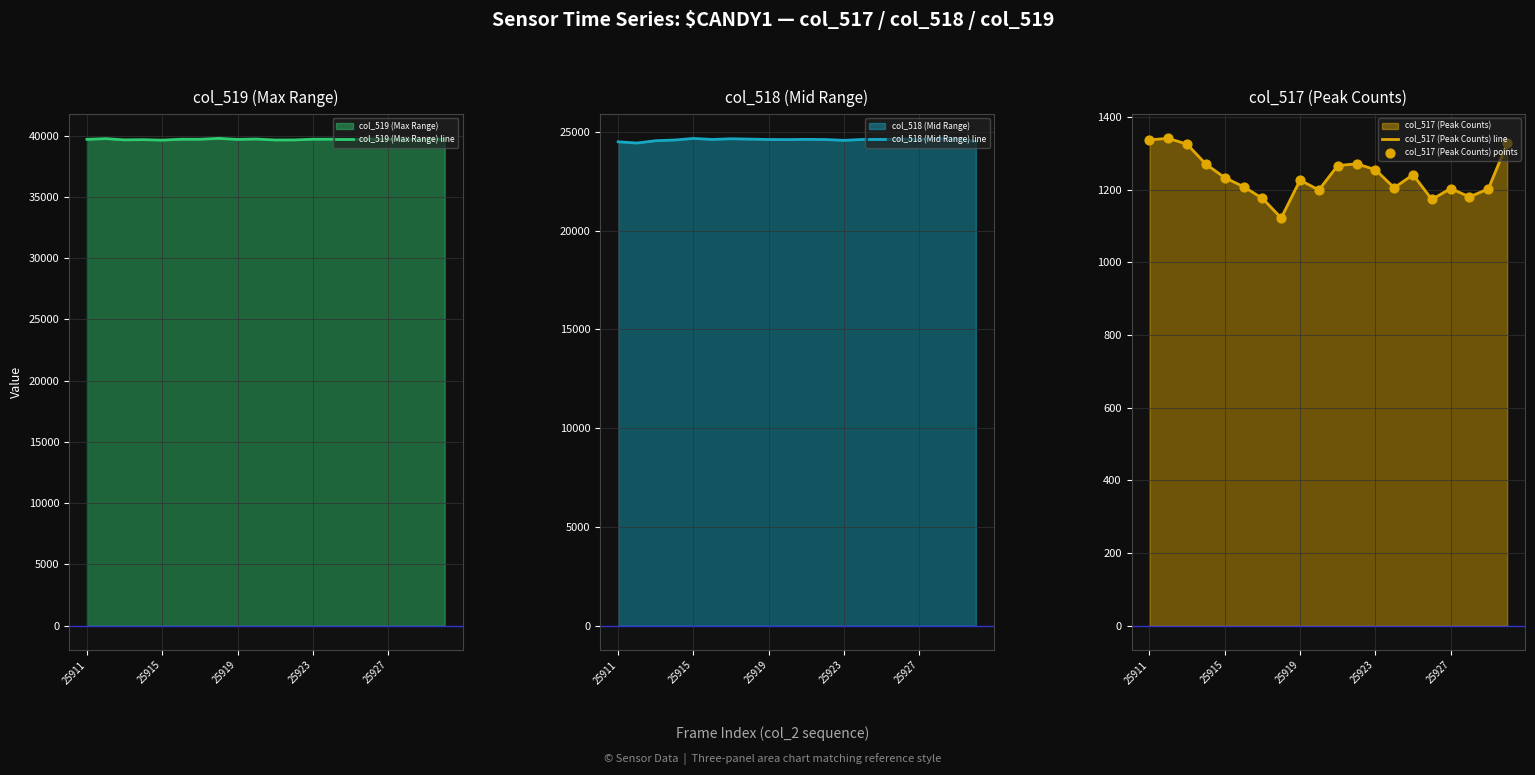

Which series has the largest total across all categories?

col_519 (Max Range) line